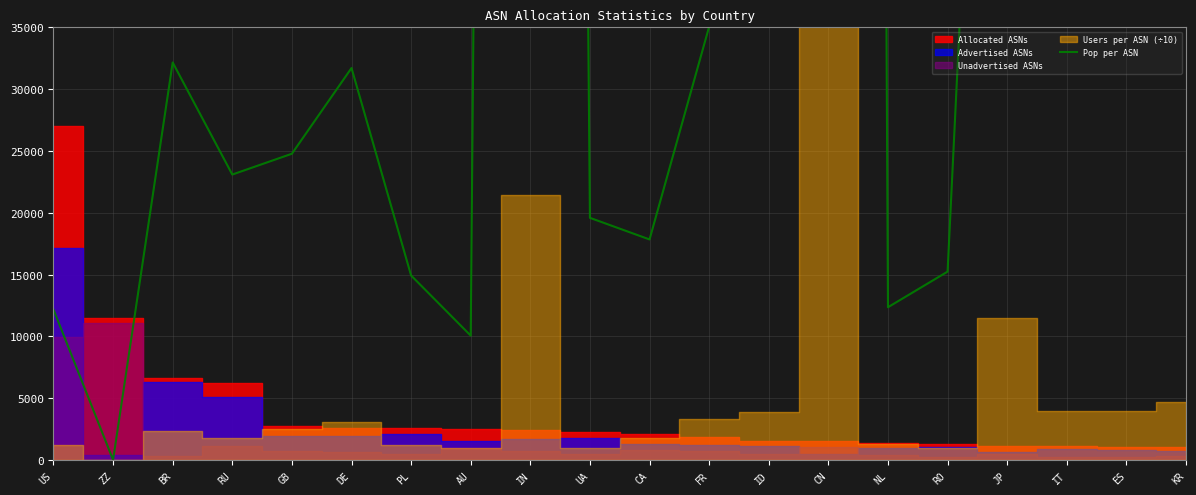

Is it true that the value at FR is 52437?

False